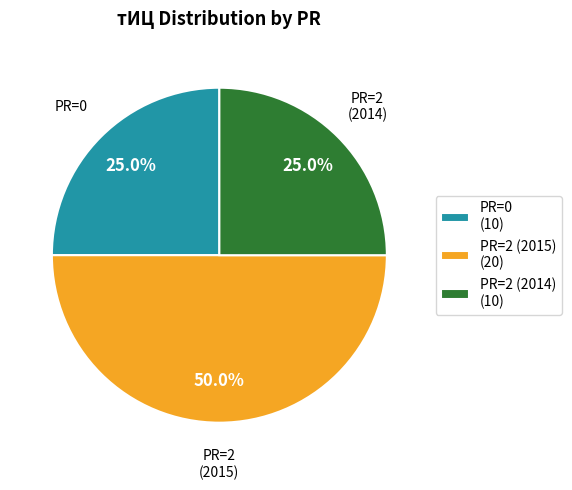

Does PR=0 represent more than half of the total?

No